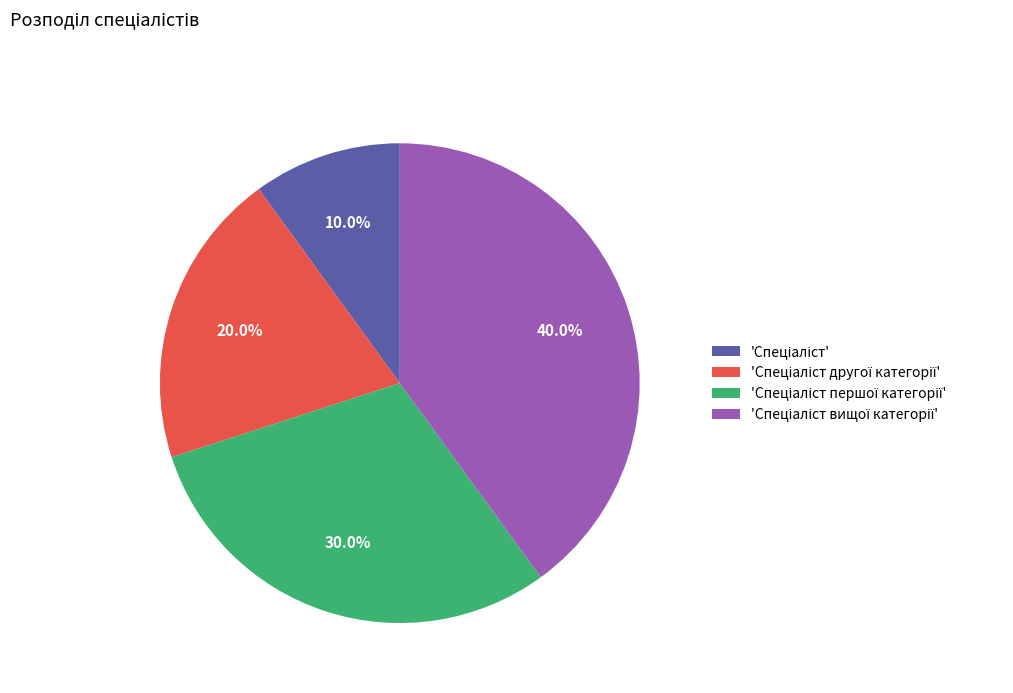

Is there any slice that represents more than half of the pie?

No